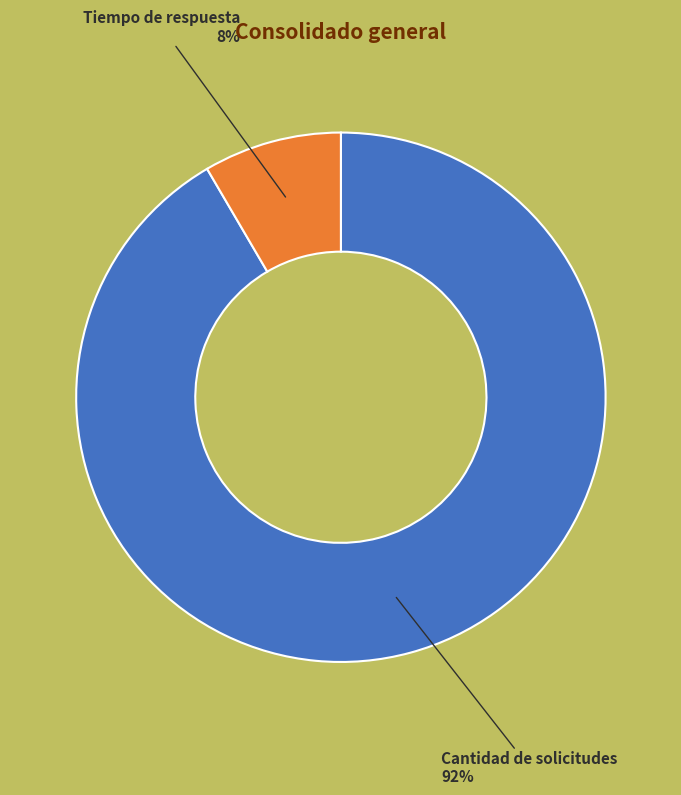

Between Cantidad de solicitudes and Tiempo de respuesta, which is larger?

Cantidad de solicitudes